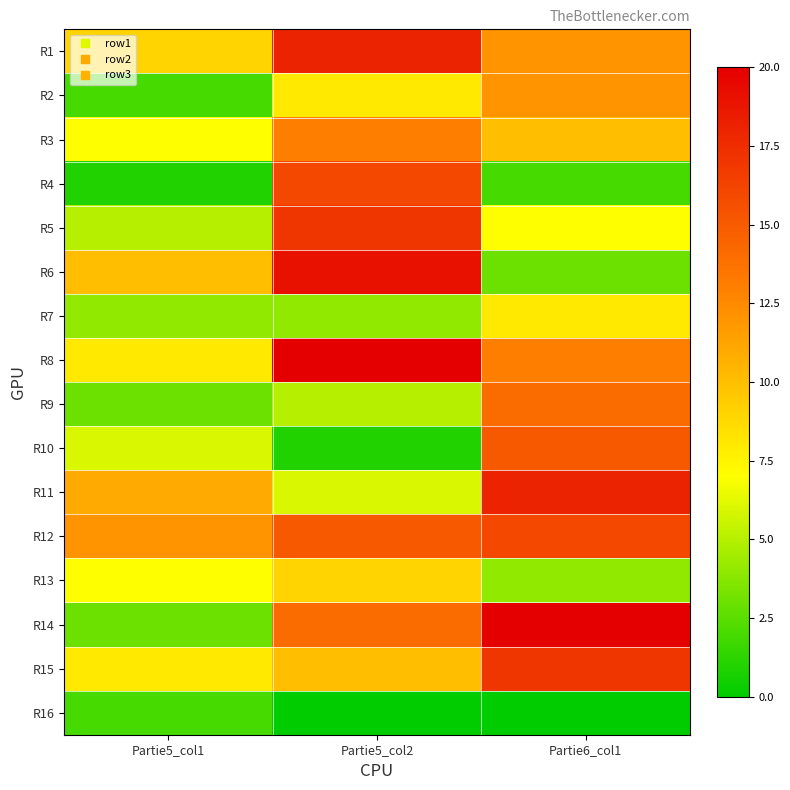

At which category does the chart reach its peak across all series?

Partie5_col2